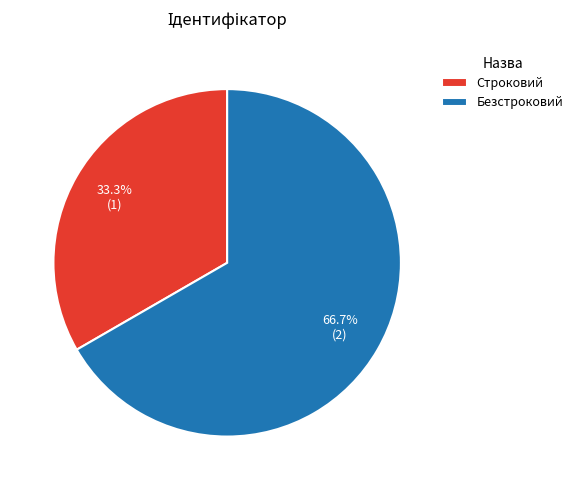

To the nearest percent, what portion does Строковий represent?

33%